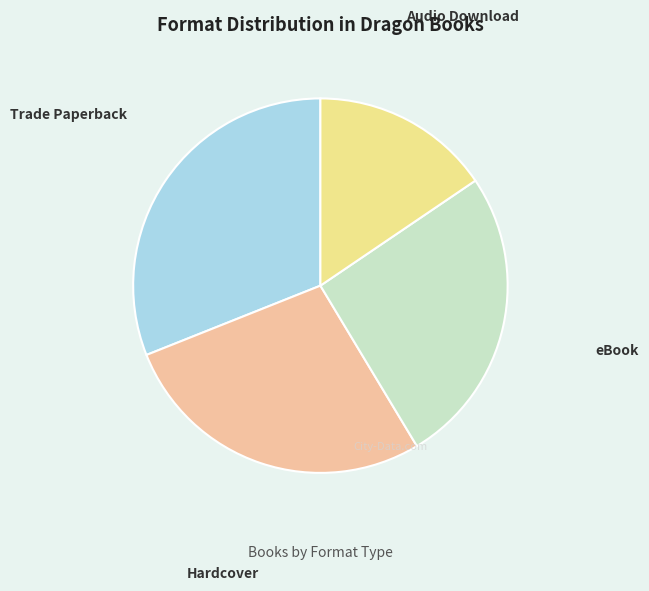

Do eBook and Audio Download together represent more than half of the pie?

No